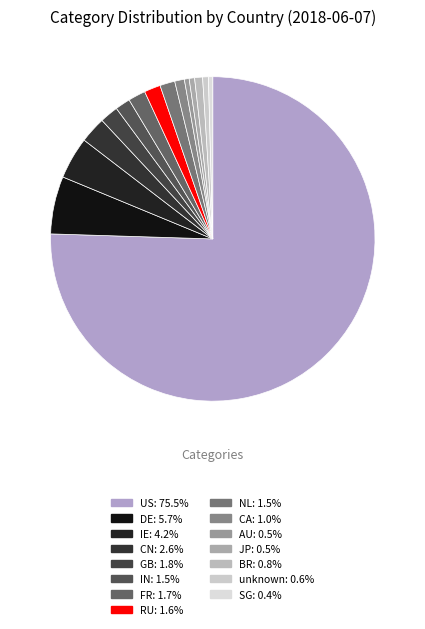

True or false: CN accounts for 3% of the total.

True